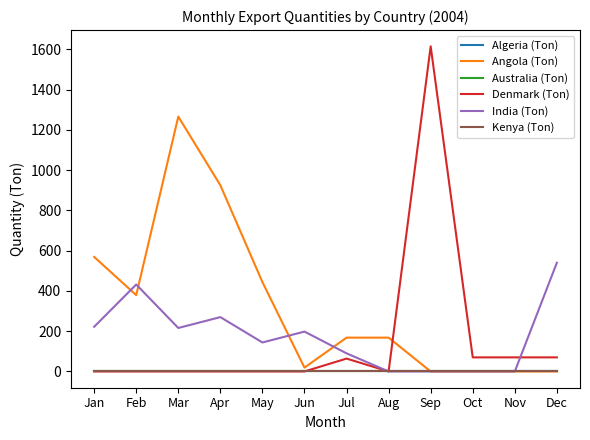

Does the chart display data point markers on the line(s)?

No